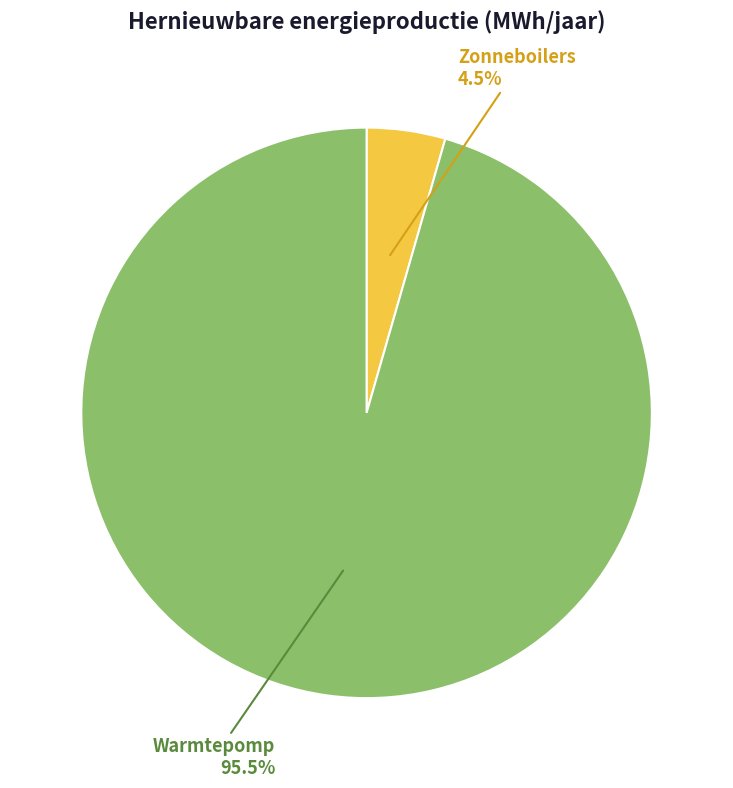

What is the majority slice?

Warmtepomp